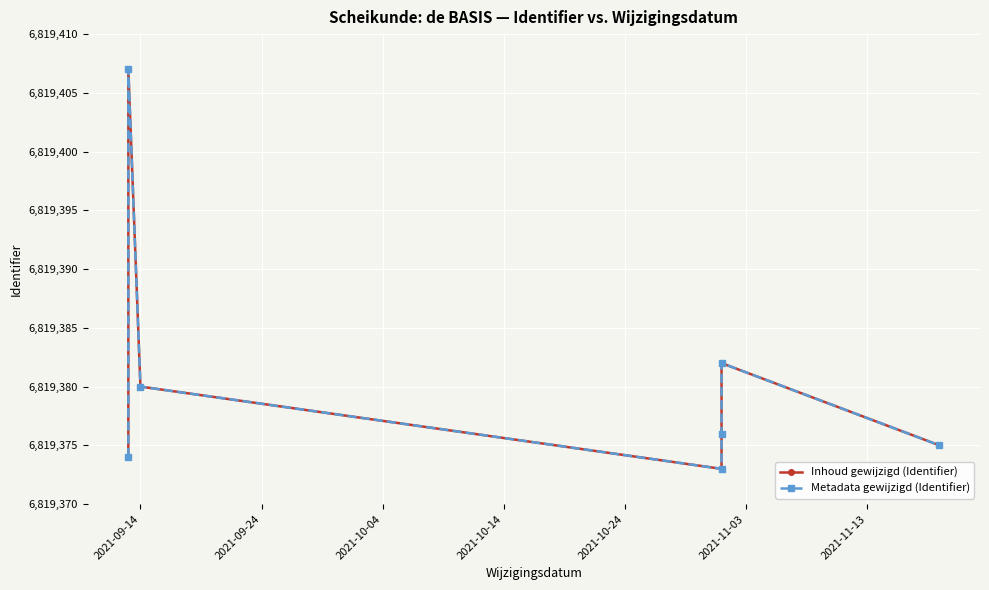

What is the lowest value of the Metadata gewijzigd (Identifier) series?

6819373